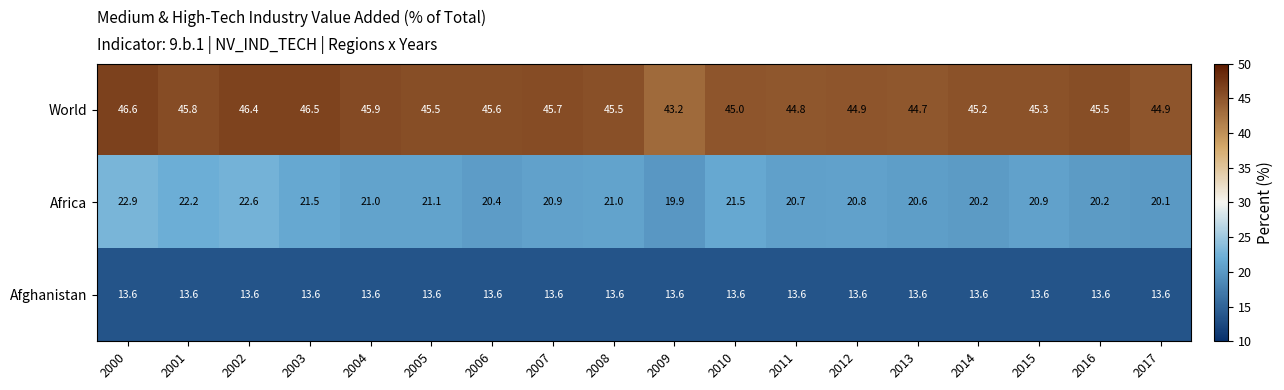

The World series shows 45.2 at 2014. True or false?

True